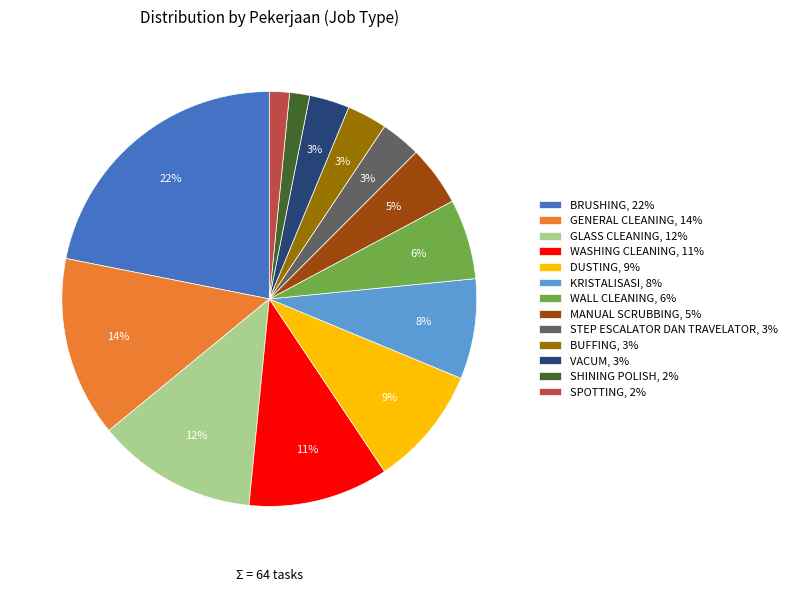

To the nearest percent, what is the average slice percentage?

8%